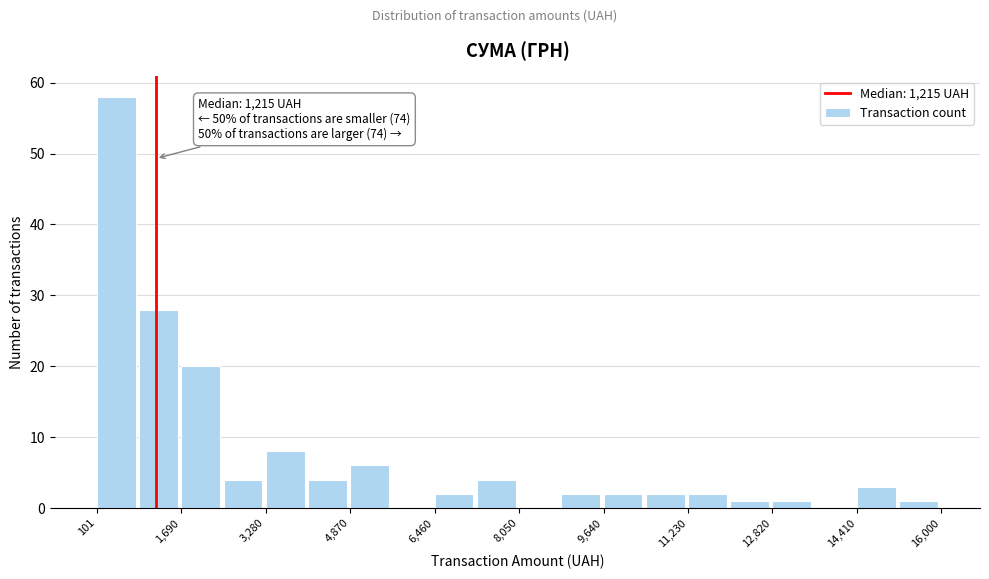

Read against the x-axis, roughly where is the centre of the tallest bar?

400